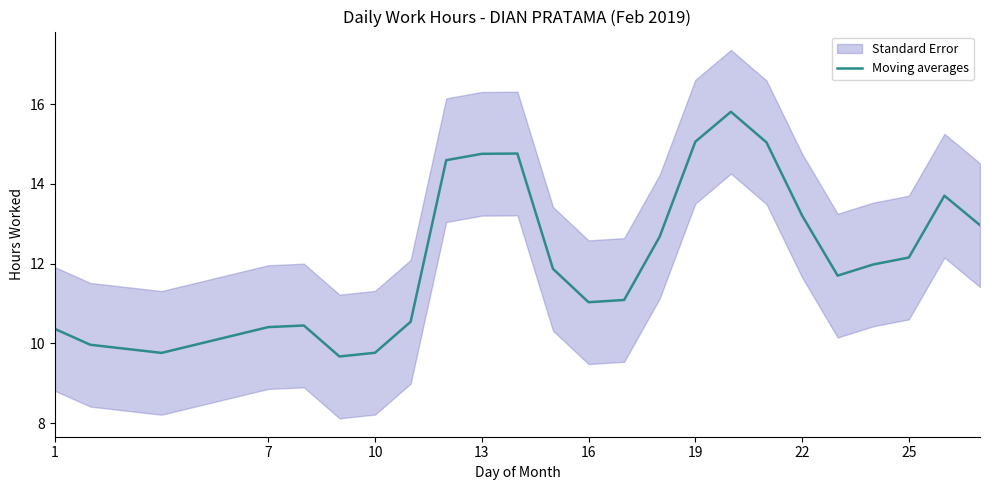

How many lines are shown in the chart?

1